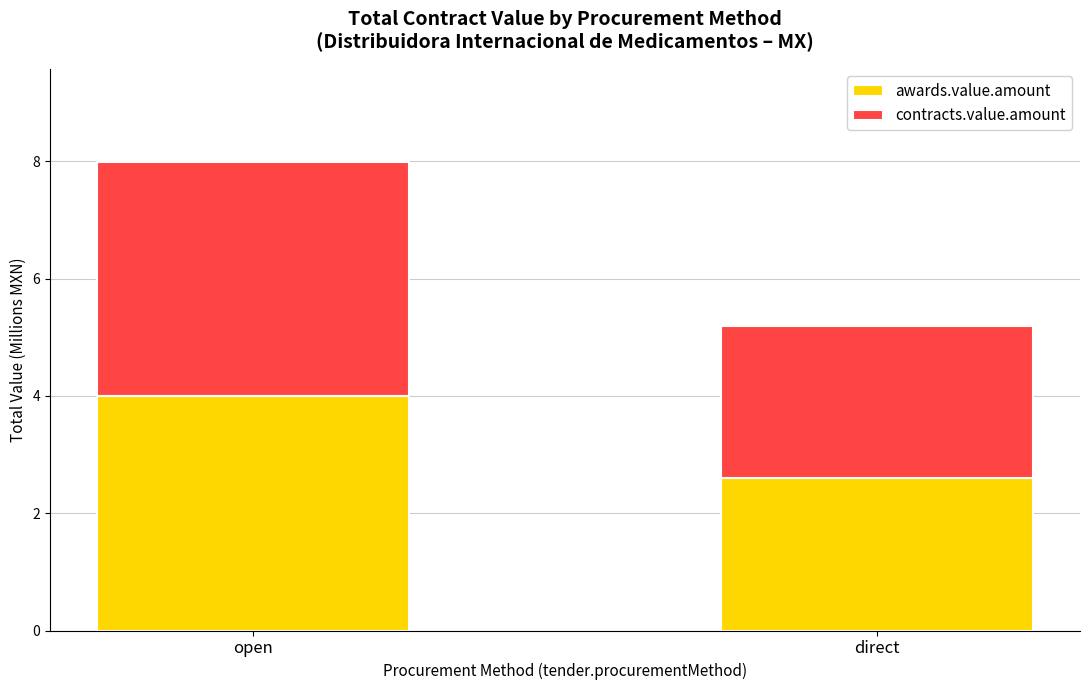

The value of awards.value.amount at open is 7.1. True or false?

False